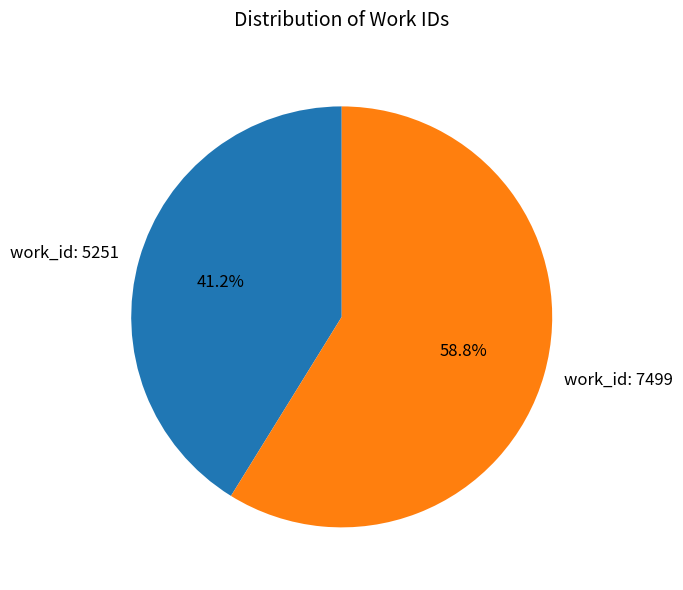

To the nearest percent, what is the difference between the largest and smallest slice percentages?

18%